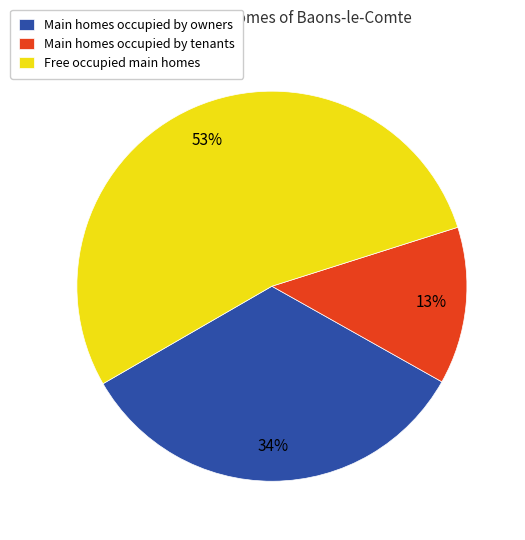

How many segments does this pie chart have?

3